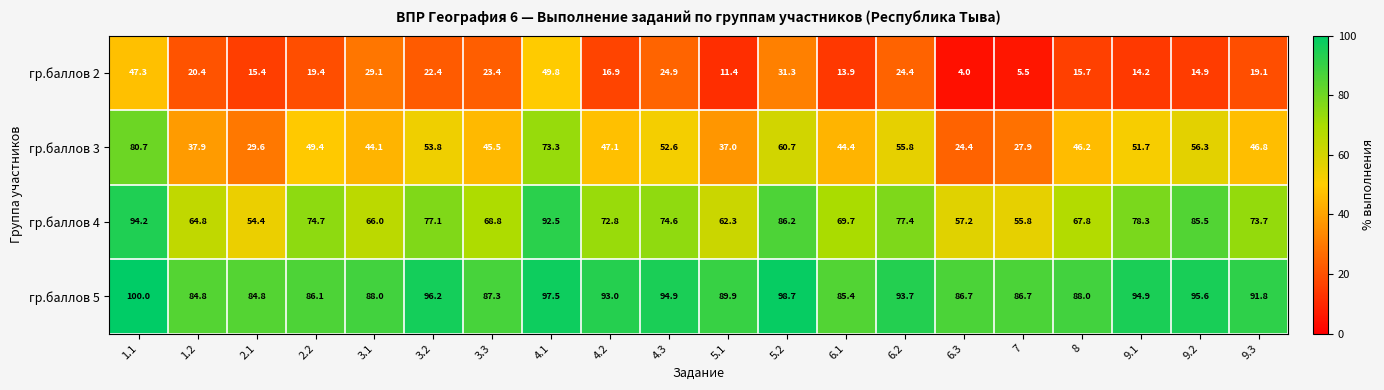

At 6.3, list the series in order from largest to smallest.

гр.баллов 5, гр.баллов 4, гр.баллов 3, гр.баллов 2